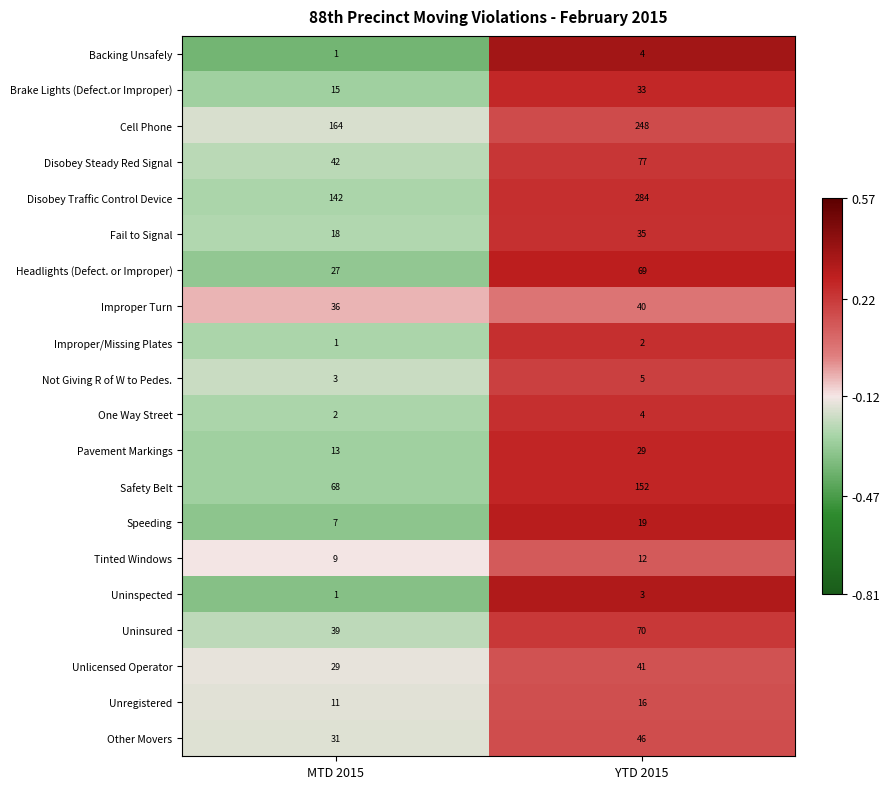

Which label corresponds to the largest value in the chart?

YTD 2015